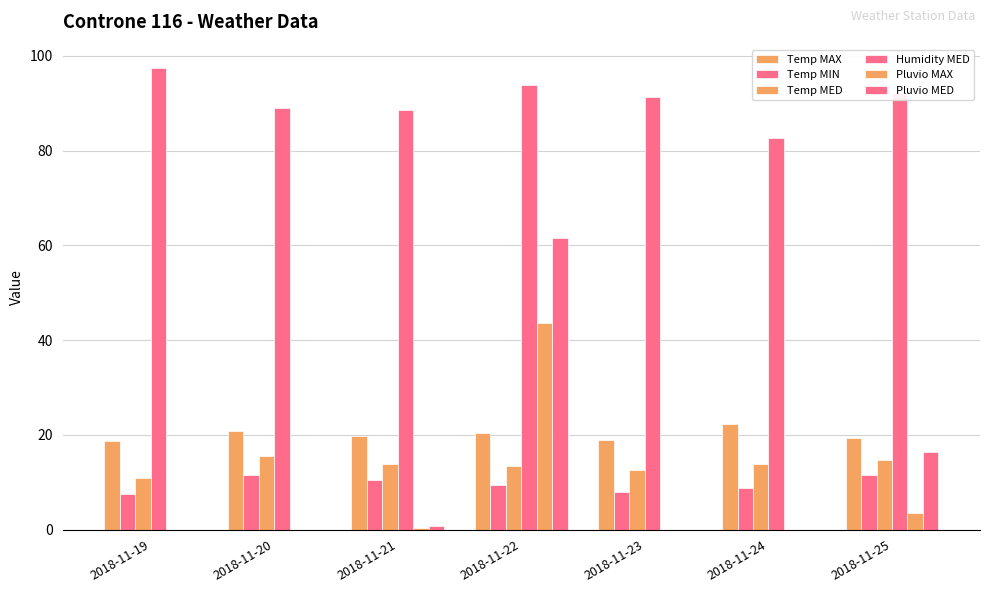

Are the bars horizontal?

No